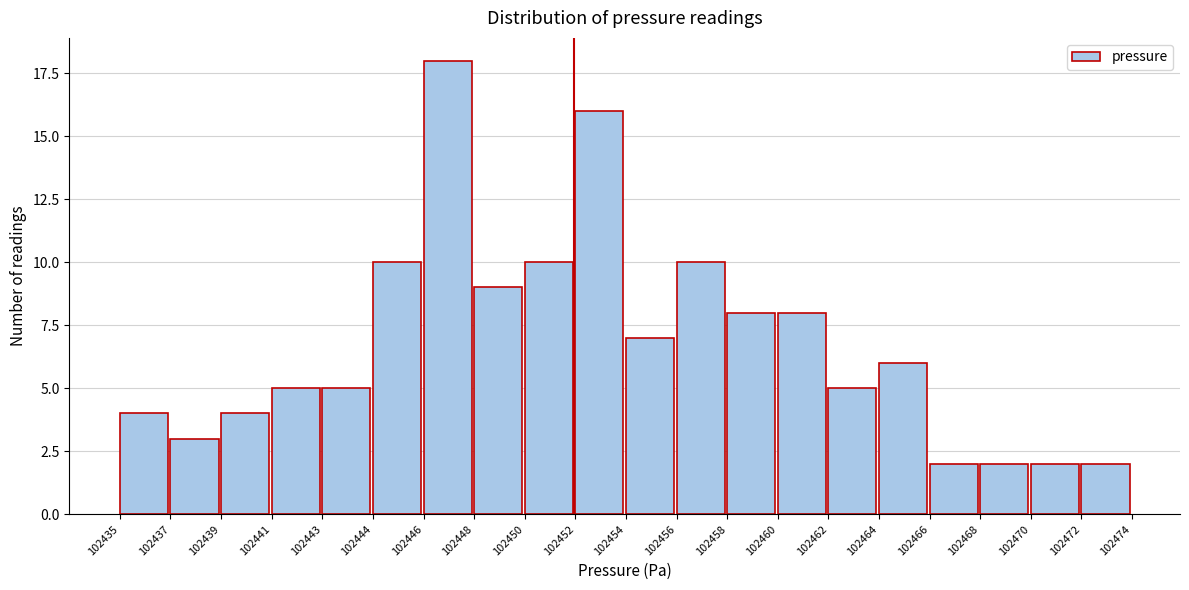

Reading left to right, extract all data points from this chart.

102435=4	102437=3	102439=4	102441=5	102443=5	102444=10	102446=18	102448=9	102450=10	102452=16	102454=7	102456=10	102458=8	102460=8	102462=5	102464=6	102466=2	102468=2	102470=2	102472=2